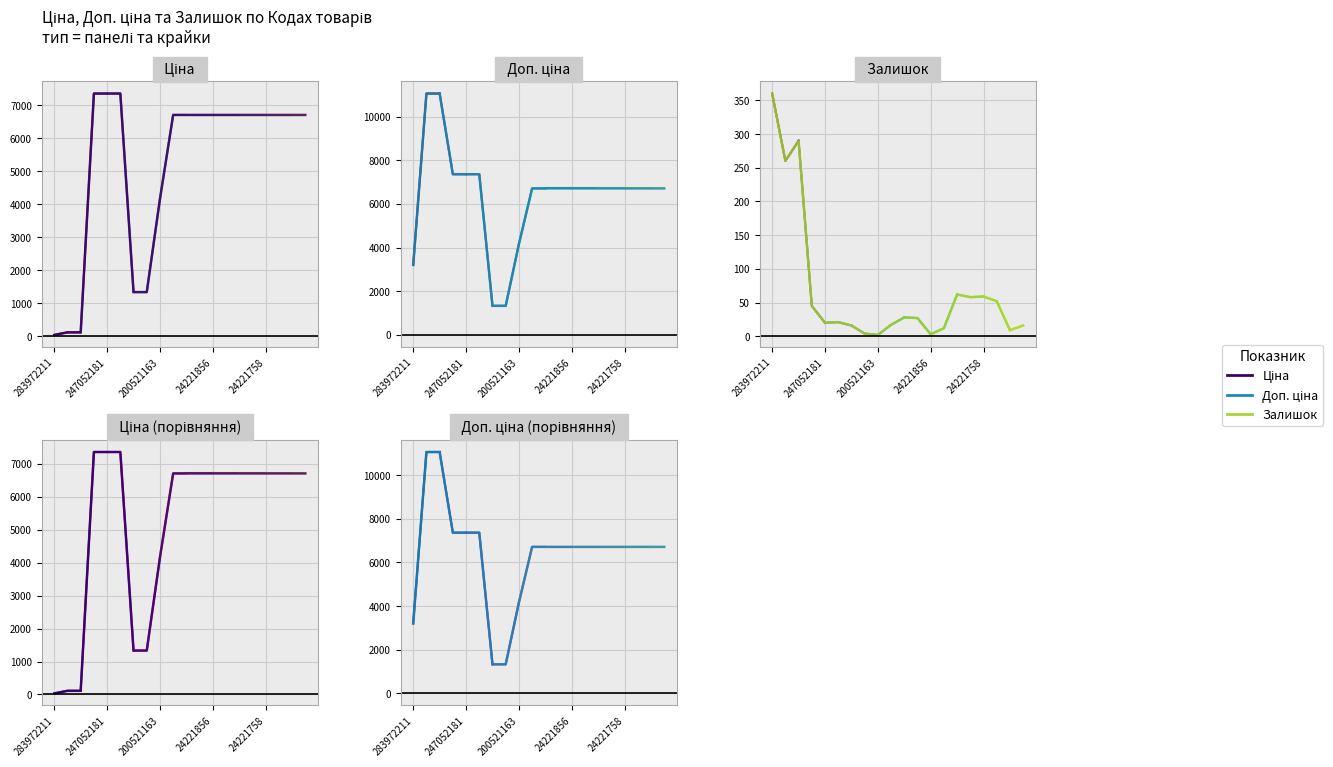

List the labels in order of Ціна value, largest first.

284392211, 247052181, 247052180, 24222037, 24222031, 24221901, 24221856, 24221853, 24221830, 24221824, 24221758, 24221754, 24221753, 24221748, 200521163, 24221099, 24221043, 247132181, 247132180, 283972211